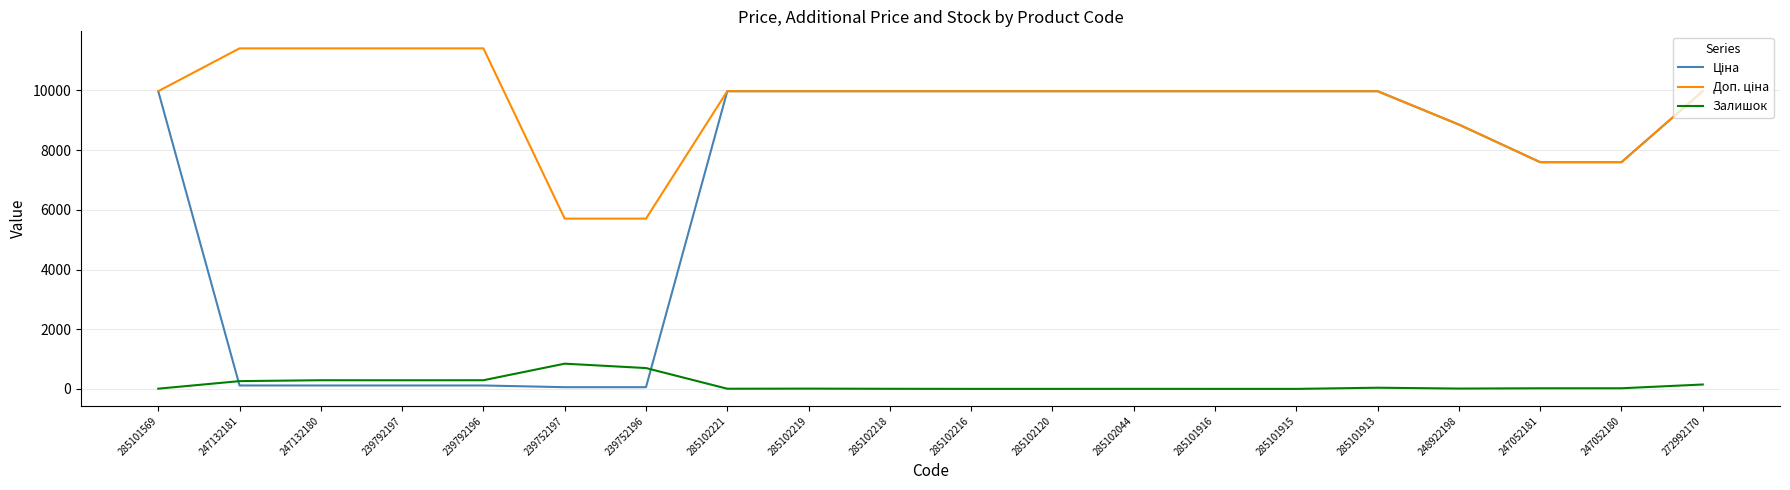

What is the difference between the maximum and minimum values in the Залишок series?

845.0